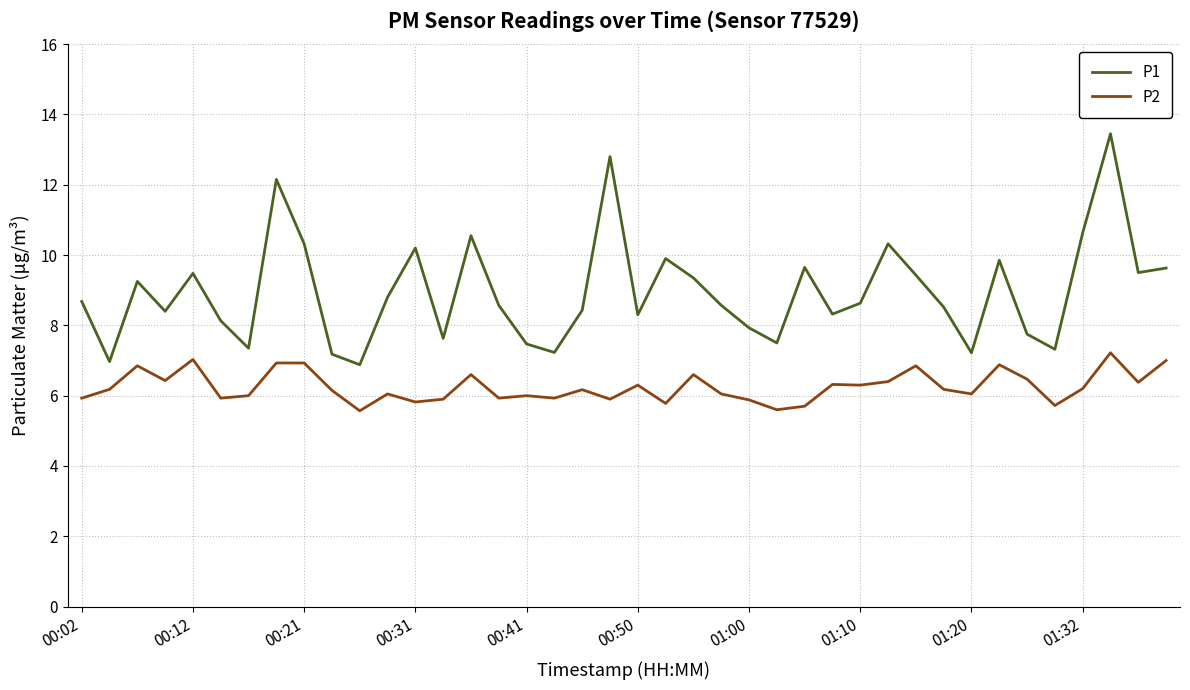

True or false: P2 and P1 cross at least once.

False